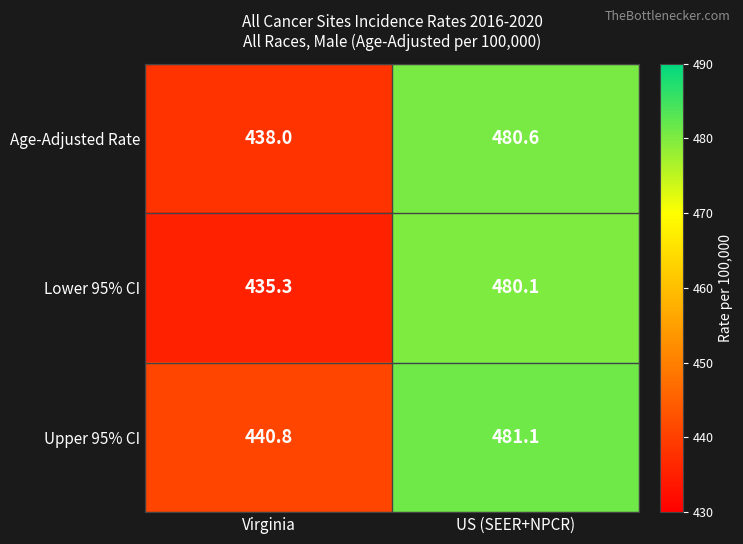

Reading left to right, transcribe all the data shown in this chart.

Age-Adjusted Rate: Virginia=438.0	US (SEER+NPCR)=480.6
Lower 95% CI: Virginia=435.3	US (SEER+NPCR)=480.1
Upper 95% CI: Virginia=440.8	US (SEER+NPCR)=481.1